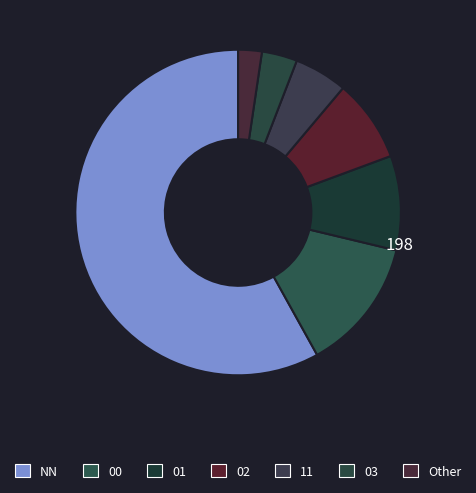

What portion of the pie excludes Other?

97.7%